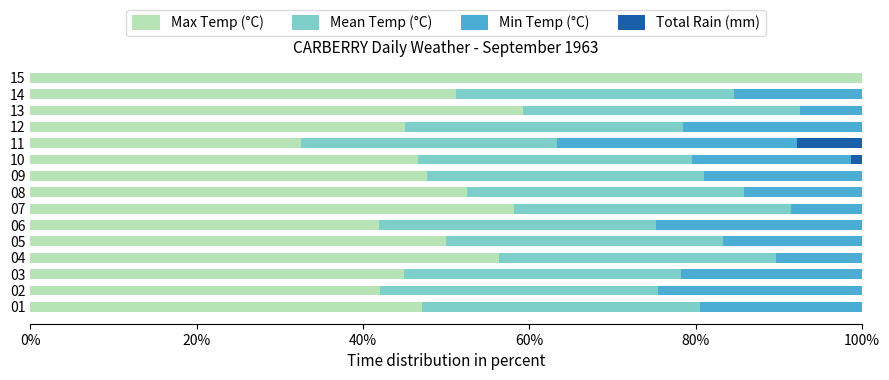

Where is Max Temp (°C) nearest to the value 66?

13